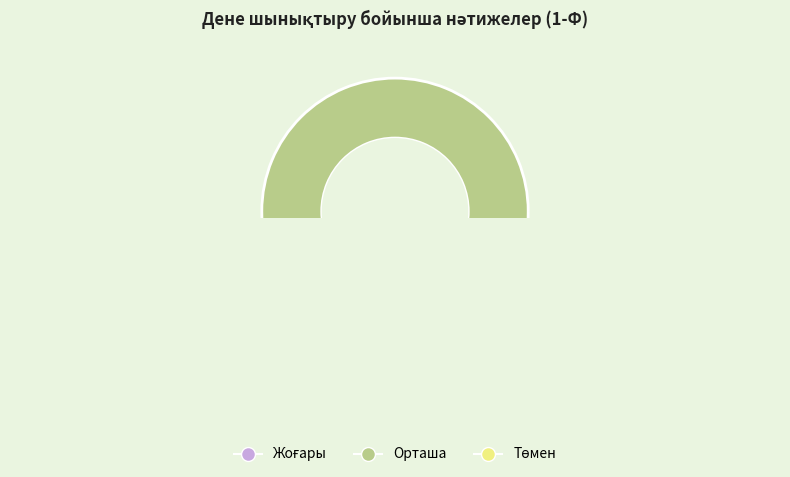

What is the change in value from Орташа to Төмен?

-3